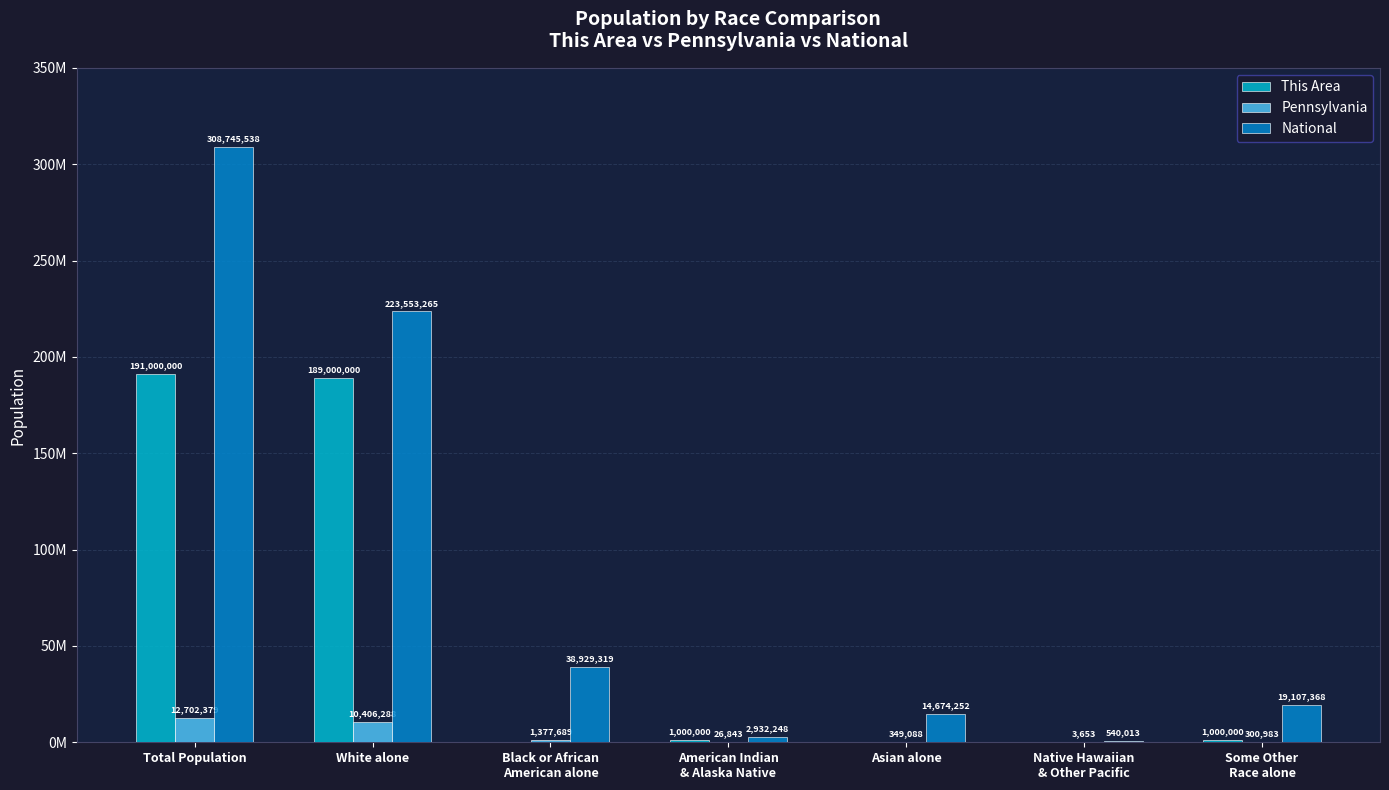

What are all the series names shown in the legend?

This Area, Pennsylvania, National